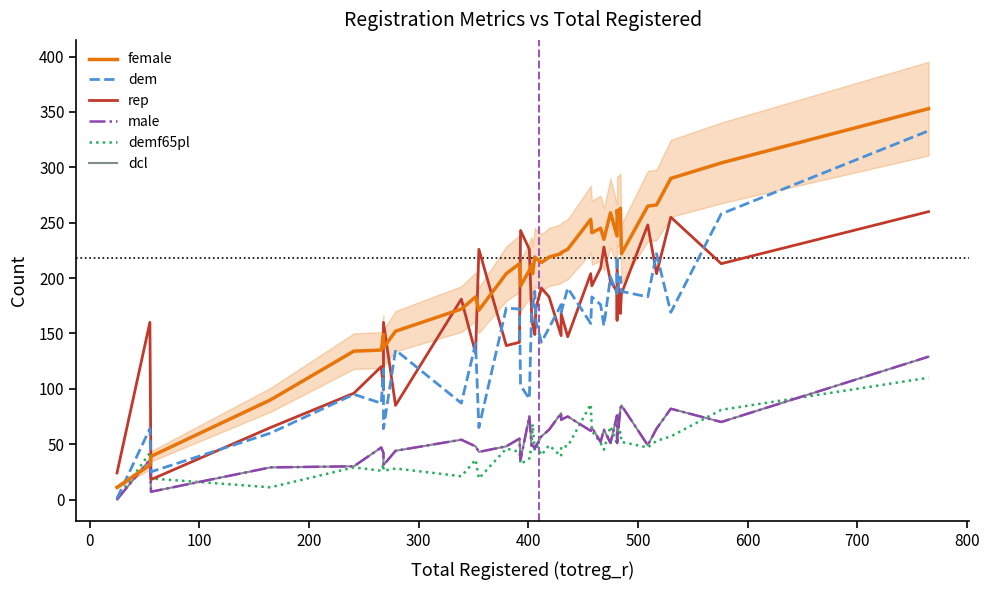

What are all the series names shown in the legend?

female, dem, rep, male, demf65pl, dcl